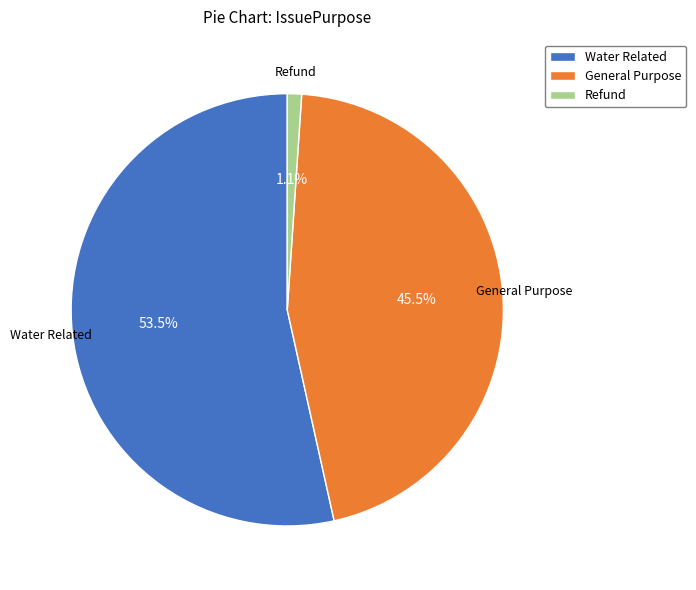

Is the sum of General Purpose and Water Related greater than half?

Yes